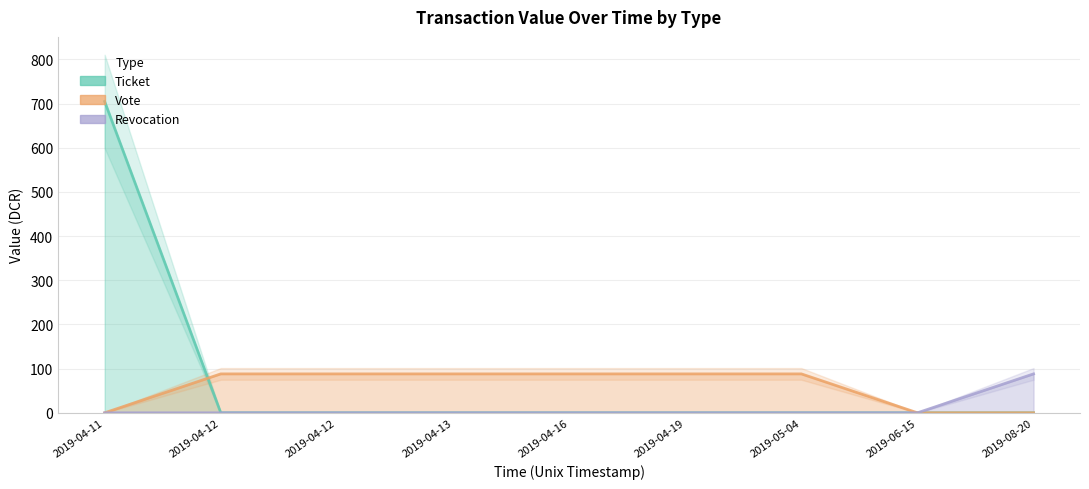

How many lines are shown in the chart?

3